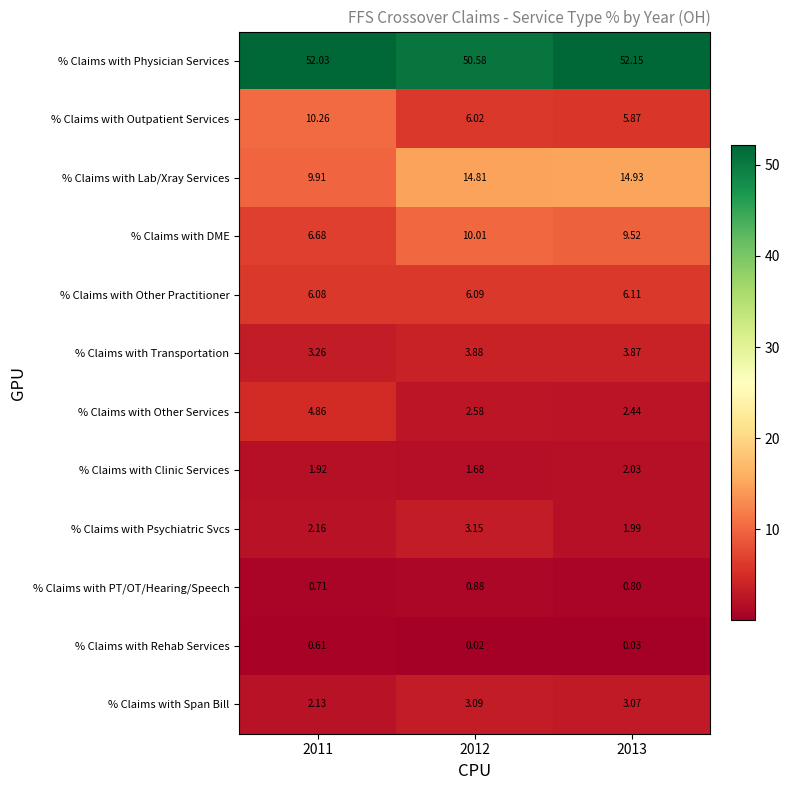

Rank the series by their maximum value, from highest to lowest.

% Claims with Physician Services, % Claims with Lab/Xray Services, % Claims with Outpatient Services, % Claims with DME, % Claims with Other Practitioner, % Claims with Other Services, % Claims with Transportation, % Claims with Psychiatric Svcs, % Claims with Span Bill, % Claims with Clinic Services, % Claims with PT/OT/Hearing/Speech, % Claims with Rehab Services